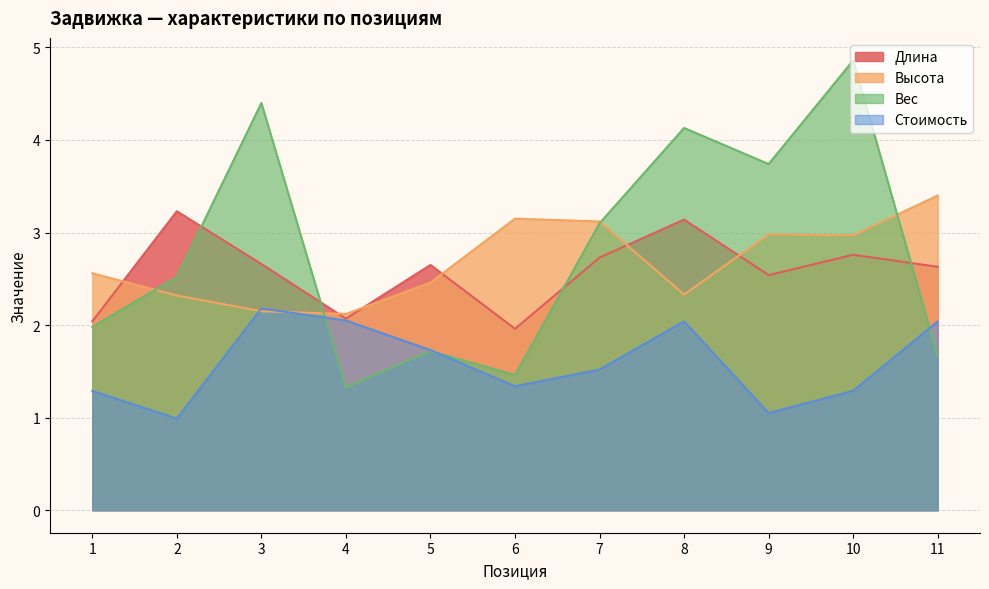

What is the difference between the Вес values at 3 and 6?

2.9